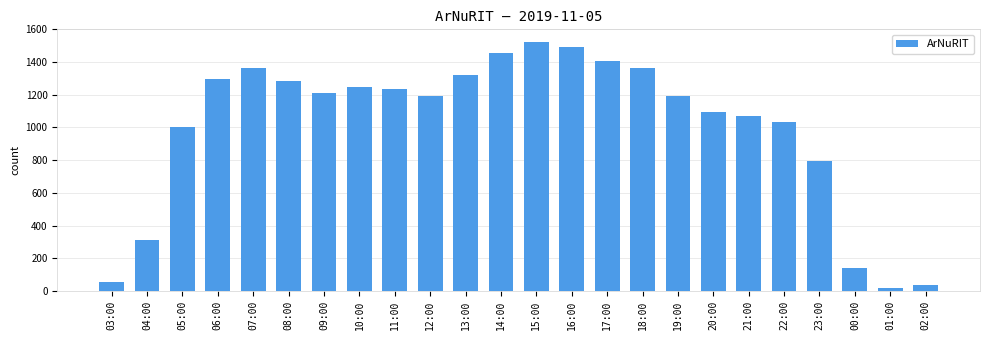

Which category has the lowest value across all series?

01:00